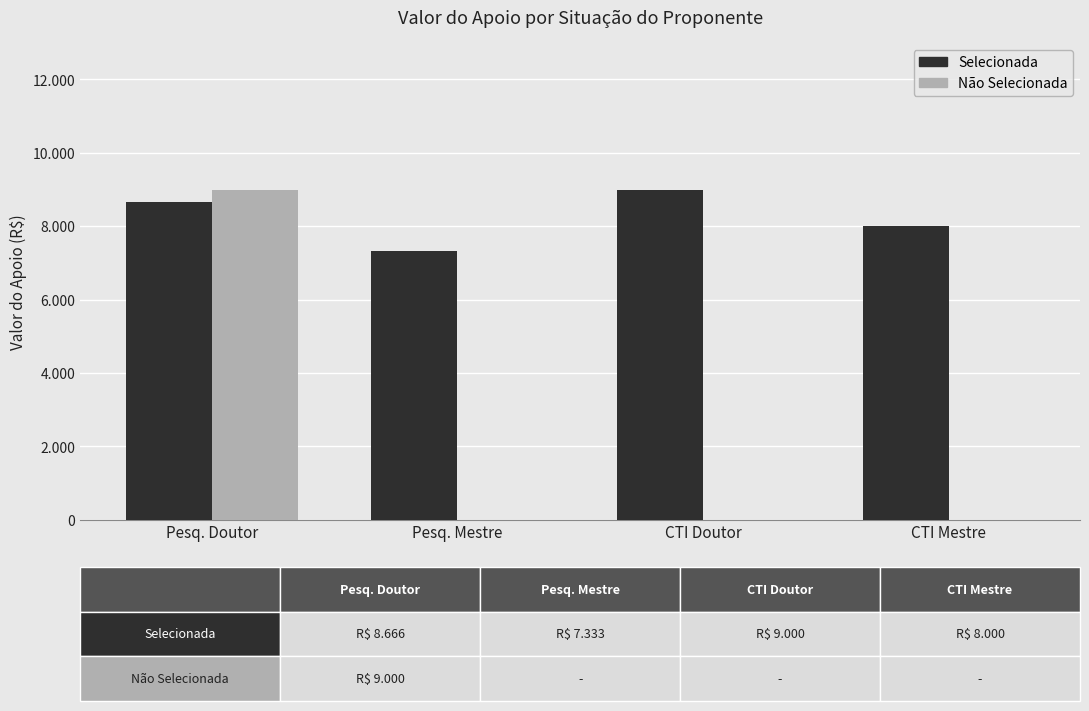

Where is Não Selecionada nearest to the value 4500?

Pesq. Doutor